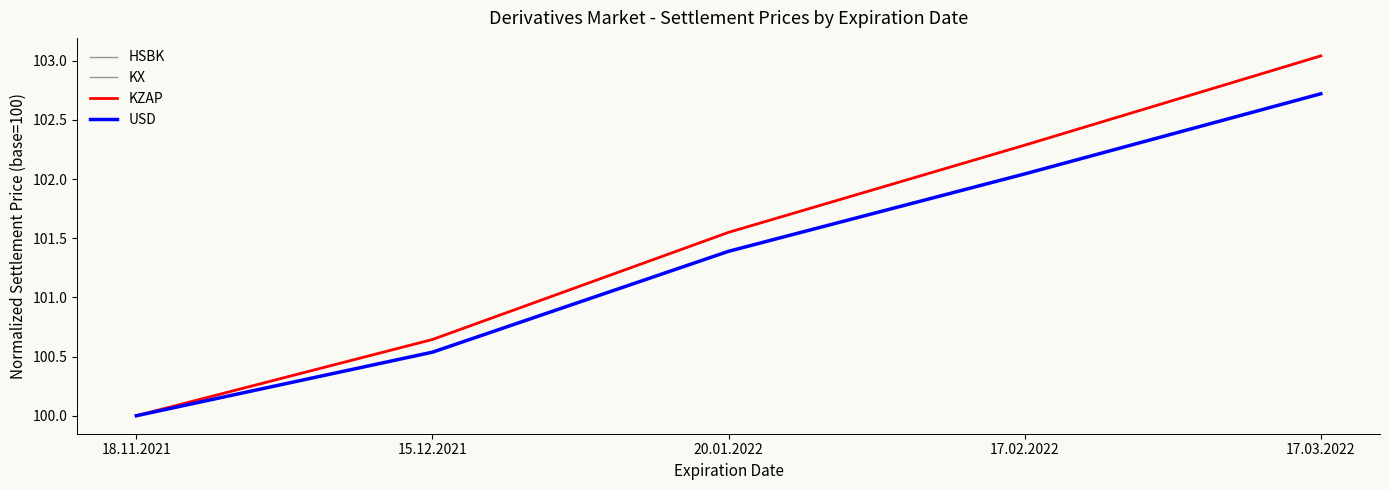

How many lines are shown in the chart?

4